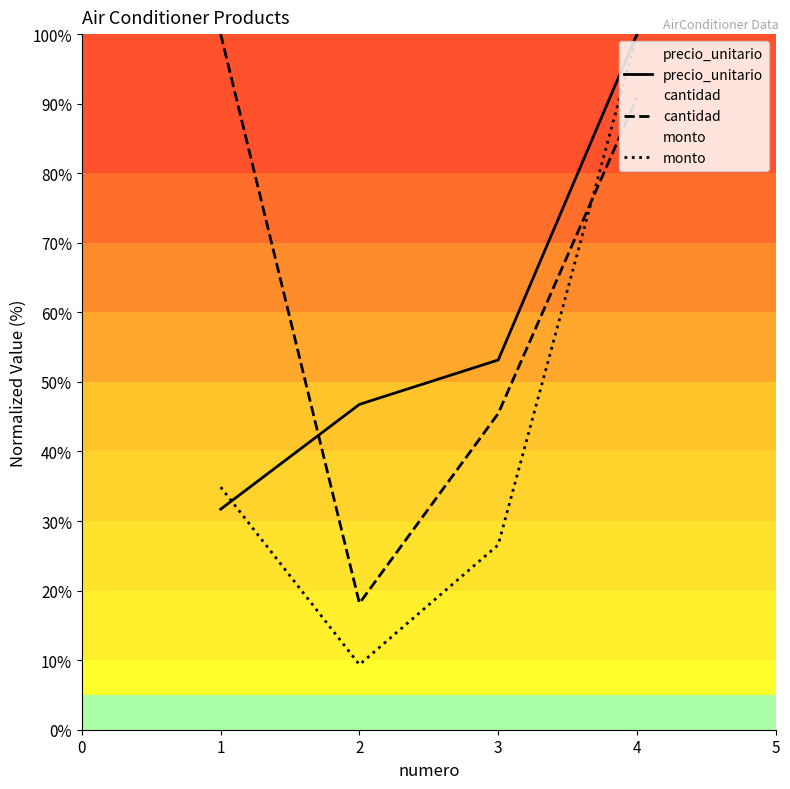

Between 1 and 2, which series saw the biggest shift?

cantidad